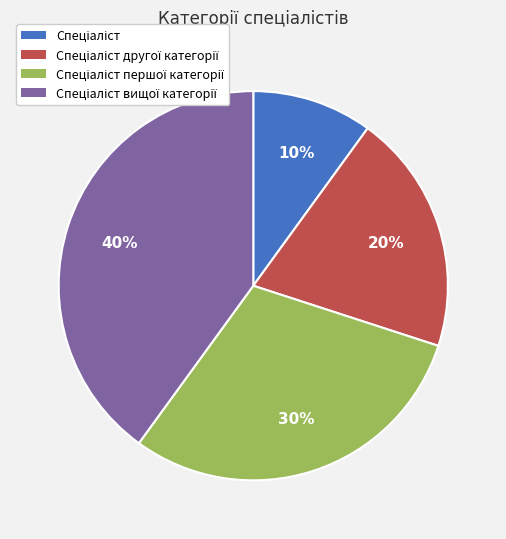

Is there a majority slice in this chart?

No